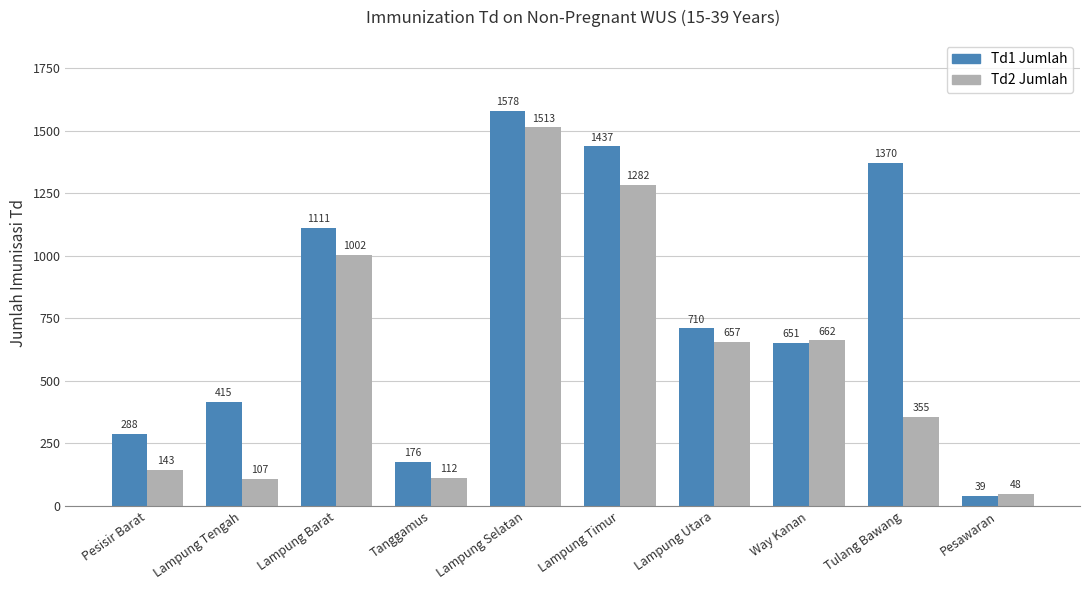

What is the difference between the highest and lowest values at Tulang Bawang?

1015